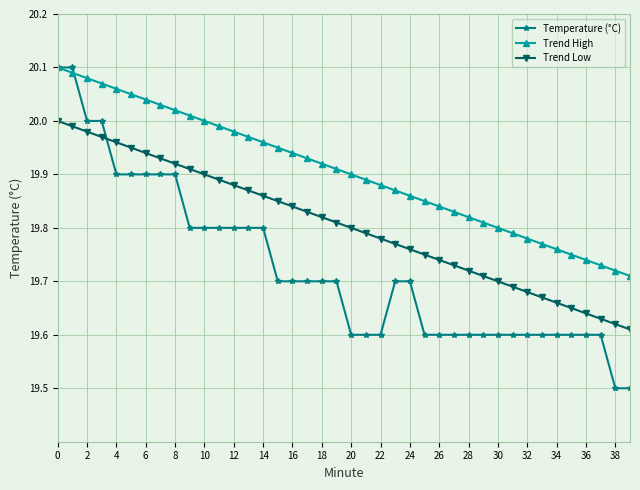

At how many categories does at least one series exceed 19?

40